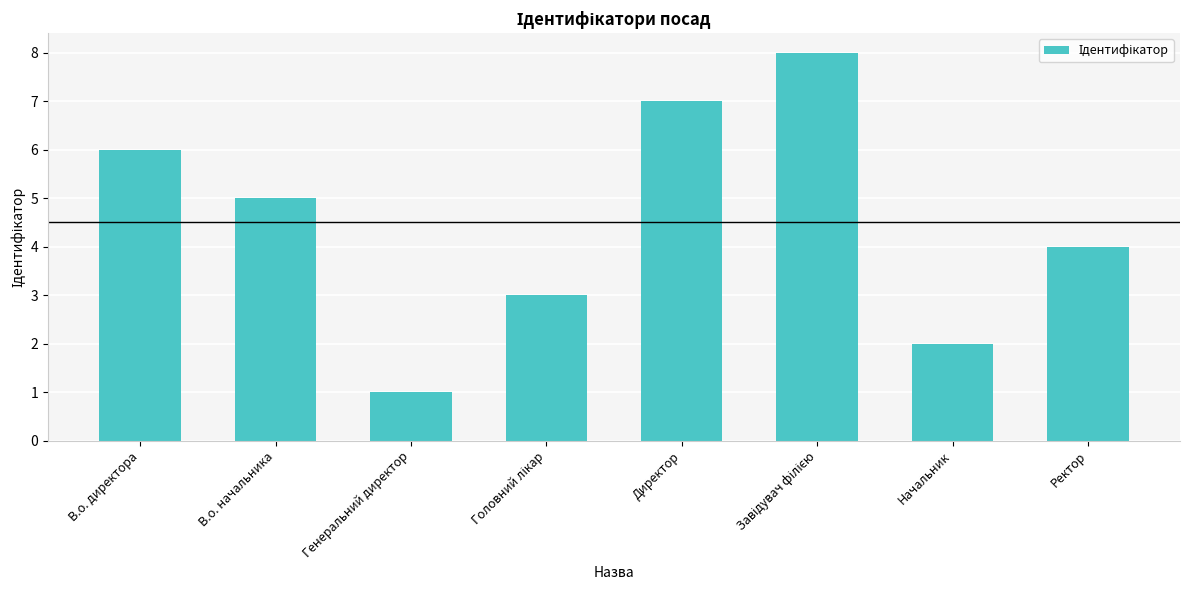

Reading left to right, transcribe all the data shown in this chart.

6	5	1	3	7	8	2	4